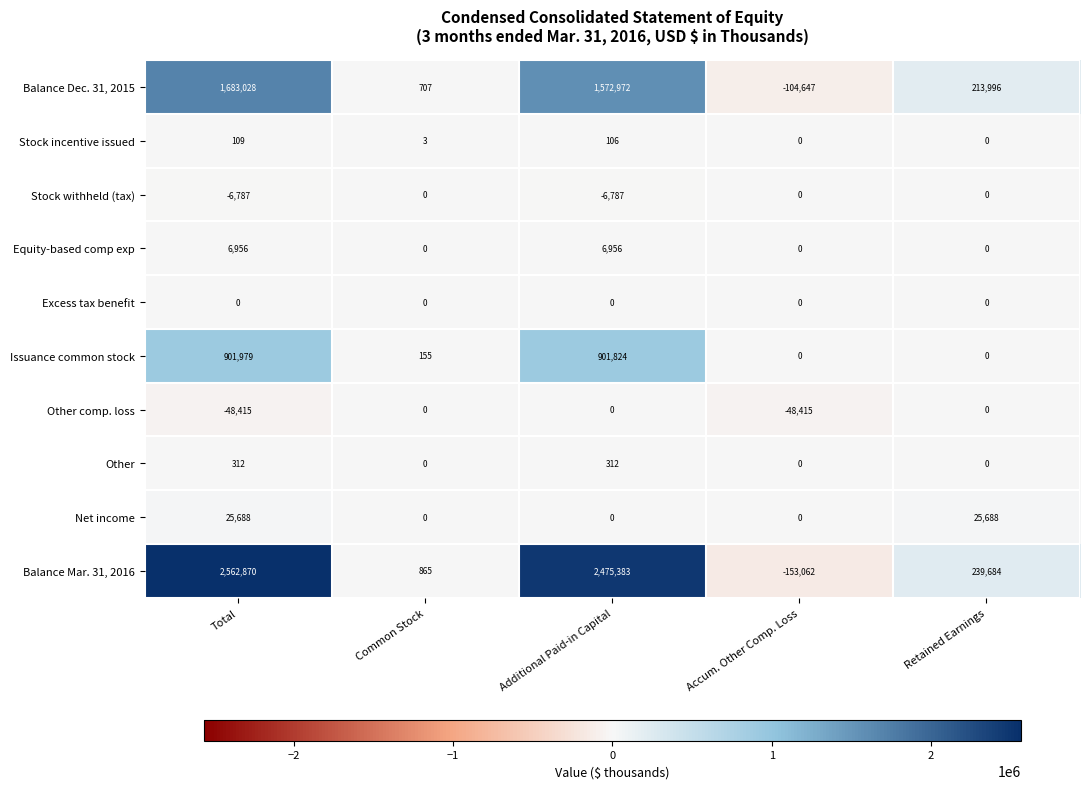

Which series has the largest total across all categories?

Balance Mar. 31, 2016